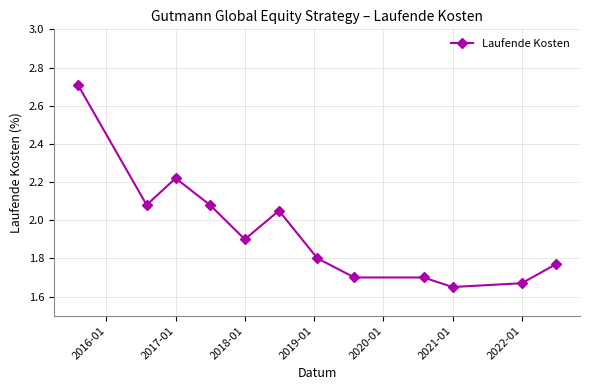

What is the average value?

1.9